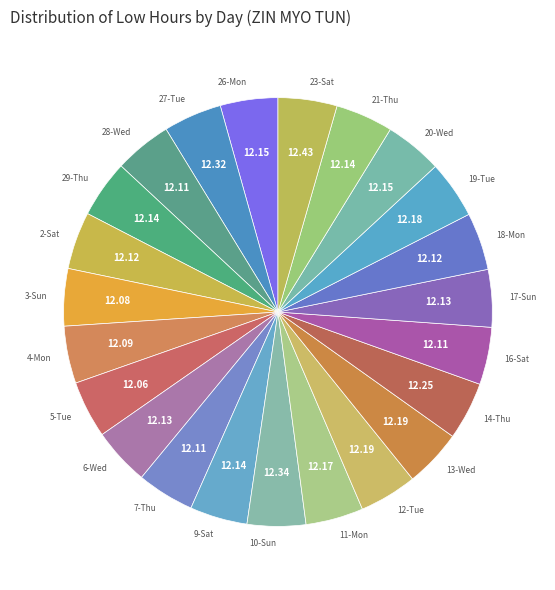

How many slices are in this pie chart?

23